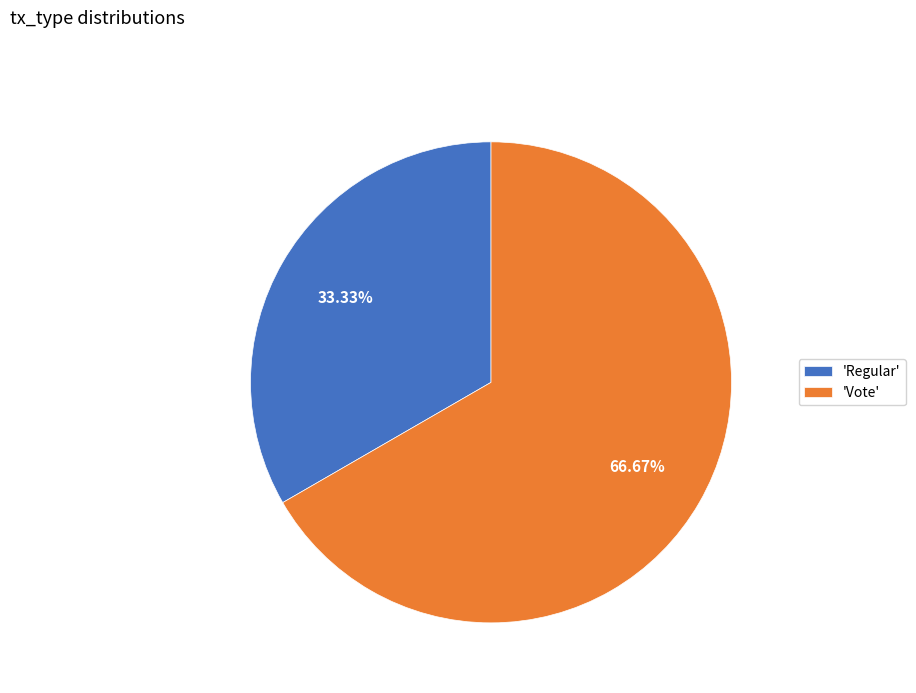

Rank the categories by value from lowest to highest.

'Regular', 'Vote'